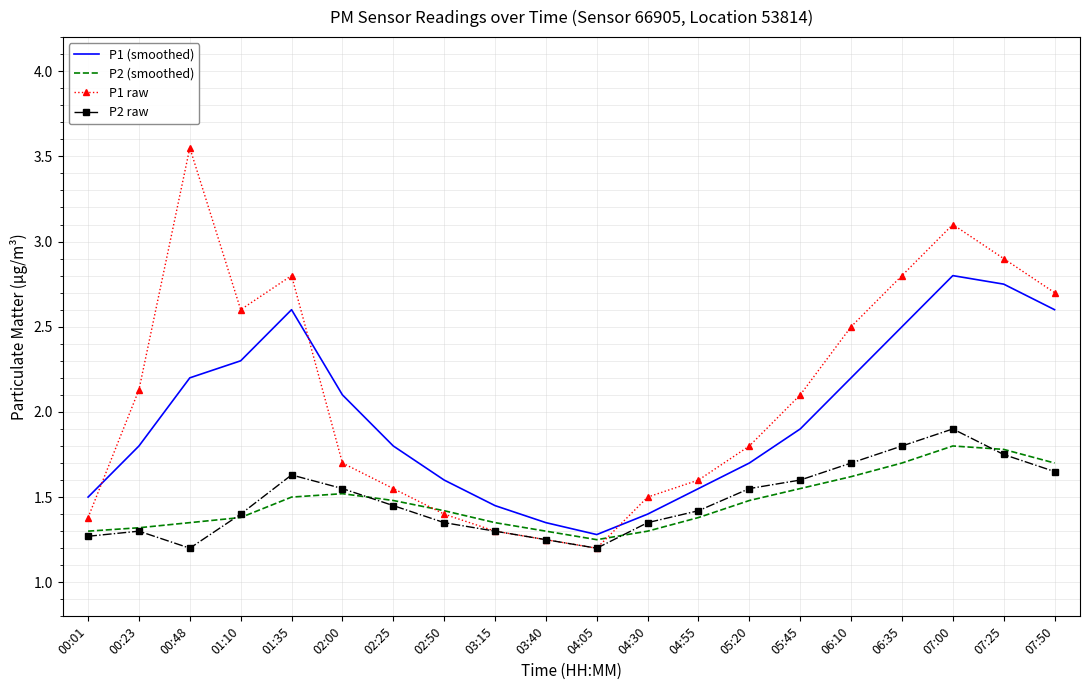

True or false: P2 raw and P1 (smoothed) cross at least once.

False